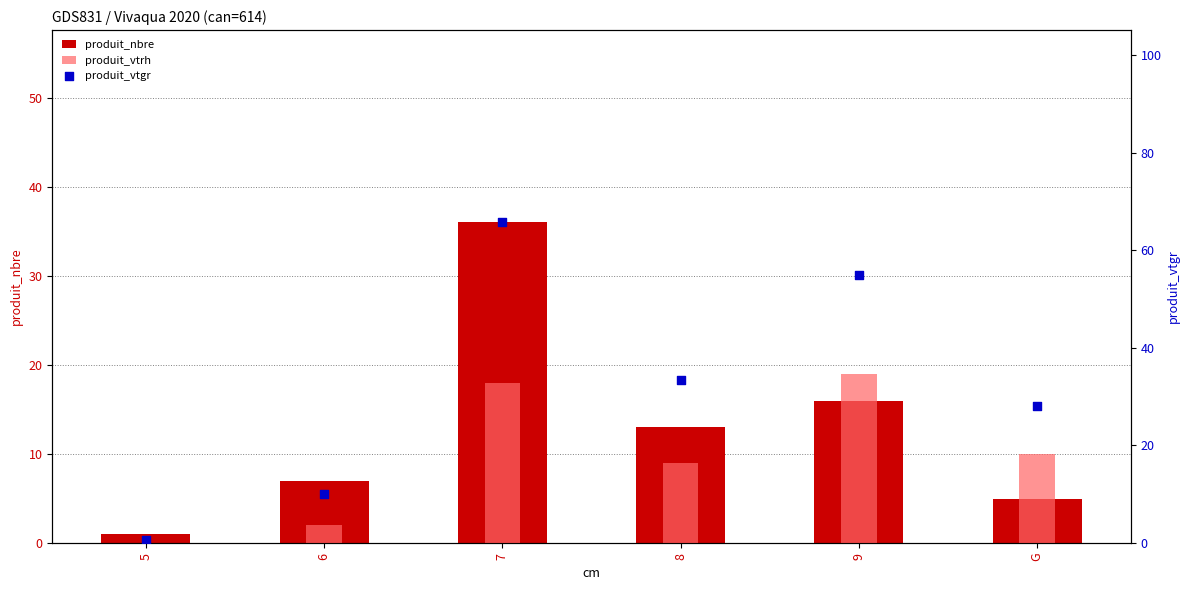

Which series has the widest spread of Y values?

produit_vtgr